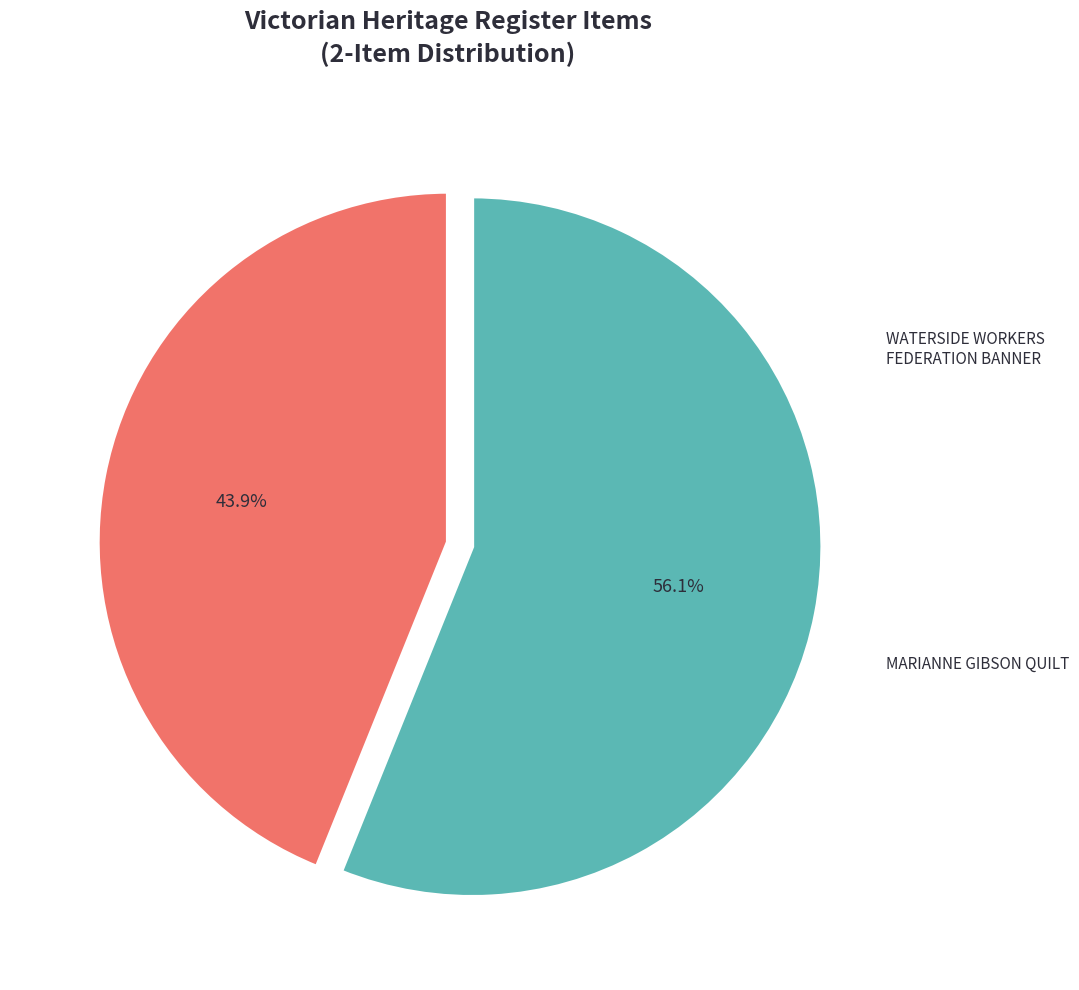

Which category has the smallest portion of the pie?

WATERSIDE WORKERS FEDERATION BANNER